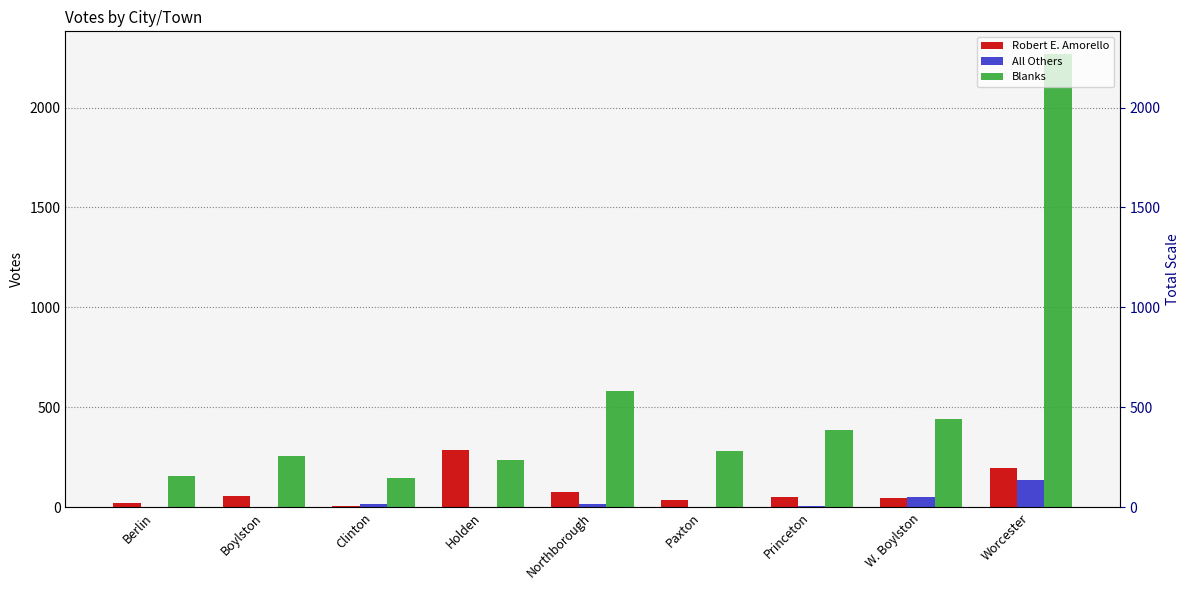

At which category is the sum across all series the highest?

Worcester